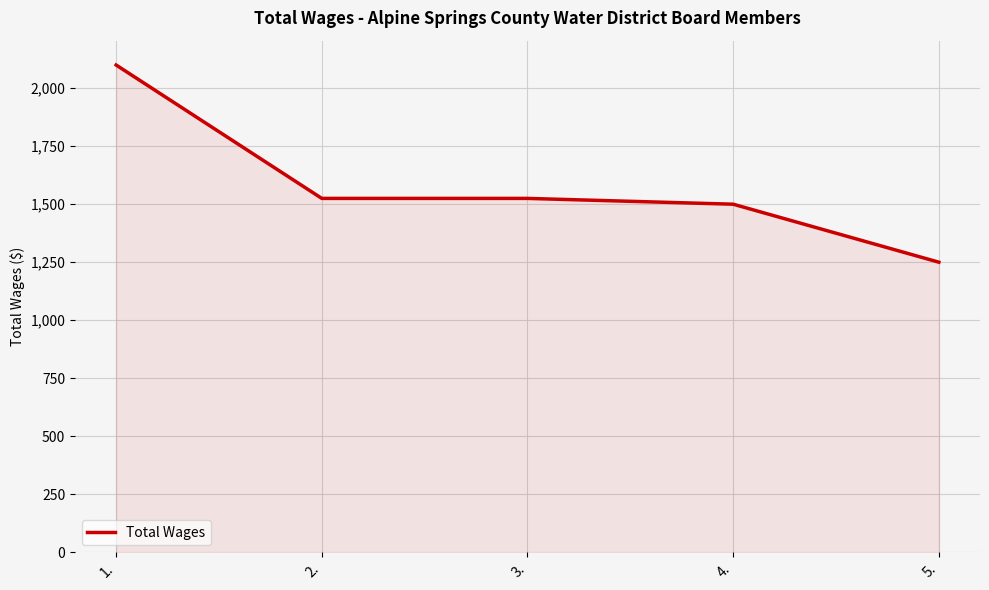

Reading left to right, extract all data points from this chart.

1.=2100	2.=1525	3.=1525	4.=1500	5.=1250